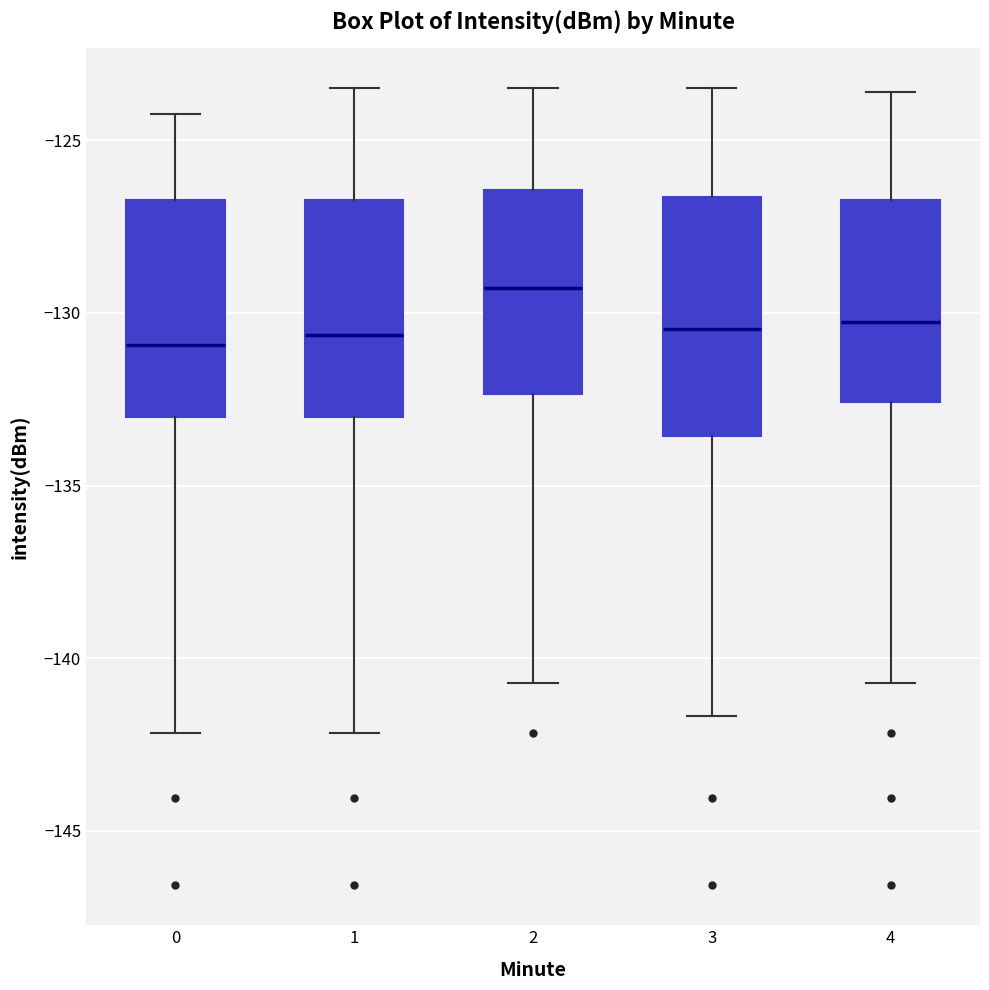

Reading left to right, read every box against the y-axis: the position of its median line, the range the box covers, and the ends of its whiskers. The values are not printed on the chart, so give them approximately, as read against the axis.

0: median -131.0, box -133.0 to -126.5, whiskers -142.0 to -124.0
1: median -130.5, box -133.0 to -126.5, whiskers -142.0 to -123.5
2: median -129.5, box -132.5 to -126.5, whiskers -140.5 to -123.5
3: median -130.5, box -133.5 to -126.5, whiskers -141.5 to -123.5
4: median -130.5, box -132.5 to -126.5, whiskers -140.5 to -123.5